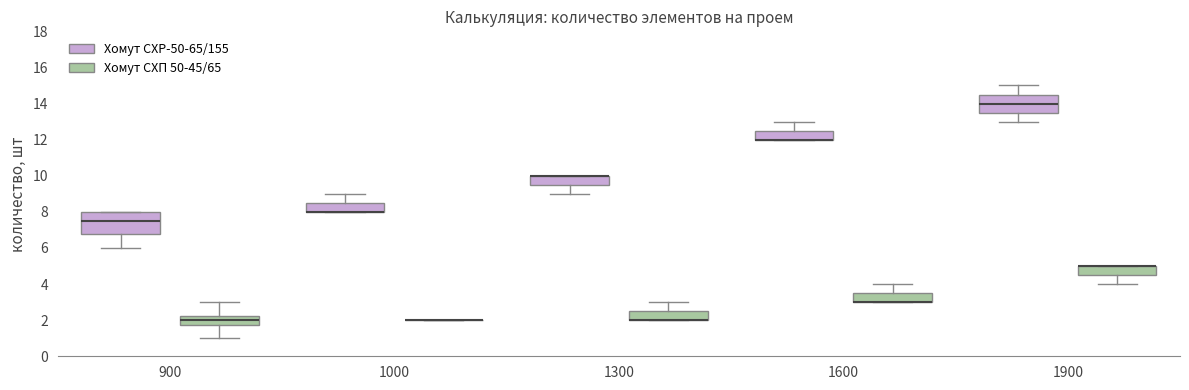

Comparing the boxes themselves (not the whiskers), which one is the tallest?

900 (Хомут CХР-50-65/155)